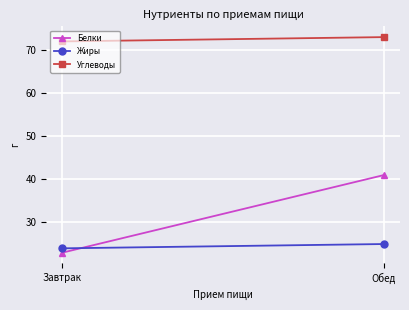

What is the label of the 2nd point from the left?

Обед